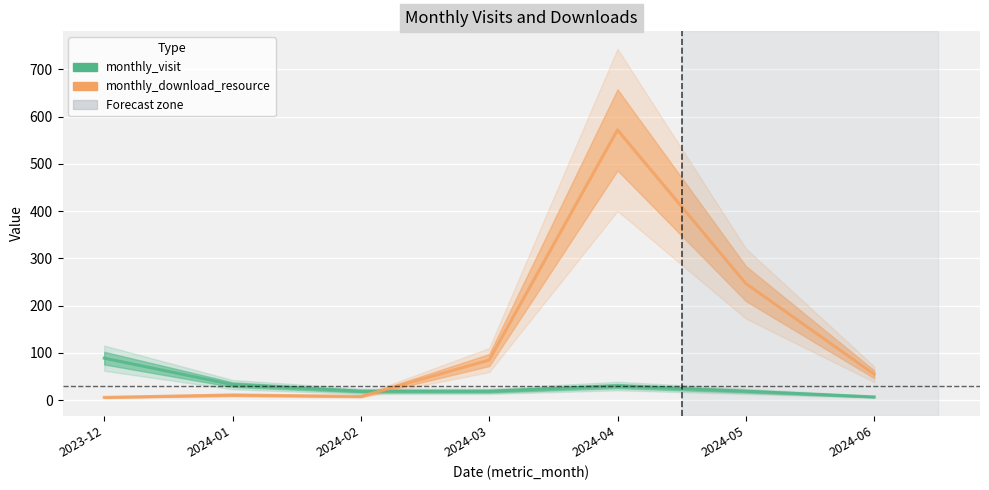

Read the monthly_download_resource value at 2024-06, to the nearest 50.

50